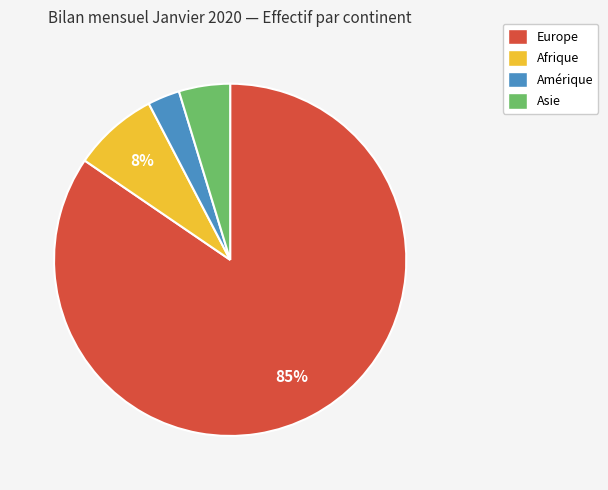

Does Europe represent more than half of the total?

Yes